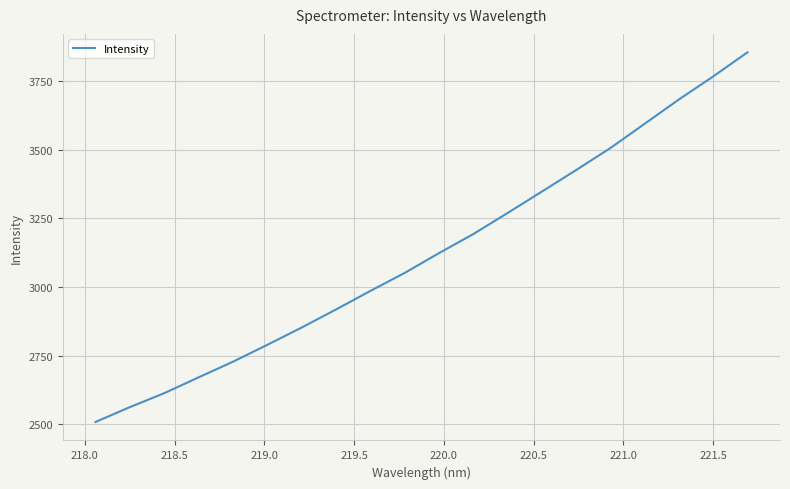

What is the minimum value shown in the chart?

2507.7